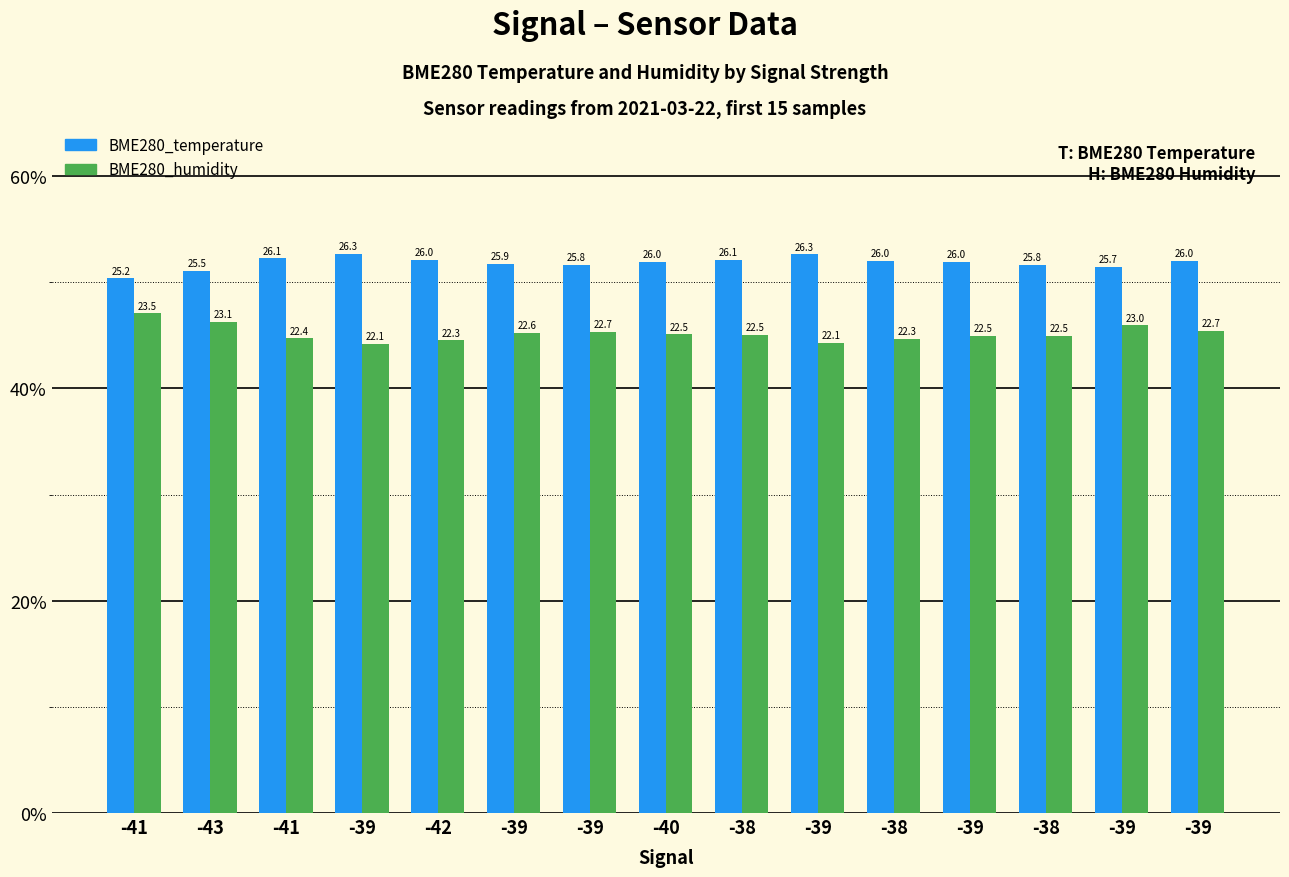

What are all the series names shown in the legend?

BME280_temperature, BME280_humidity